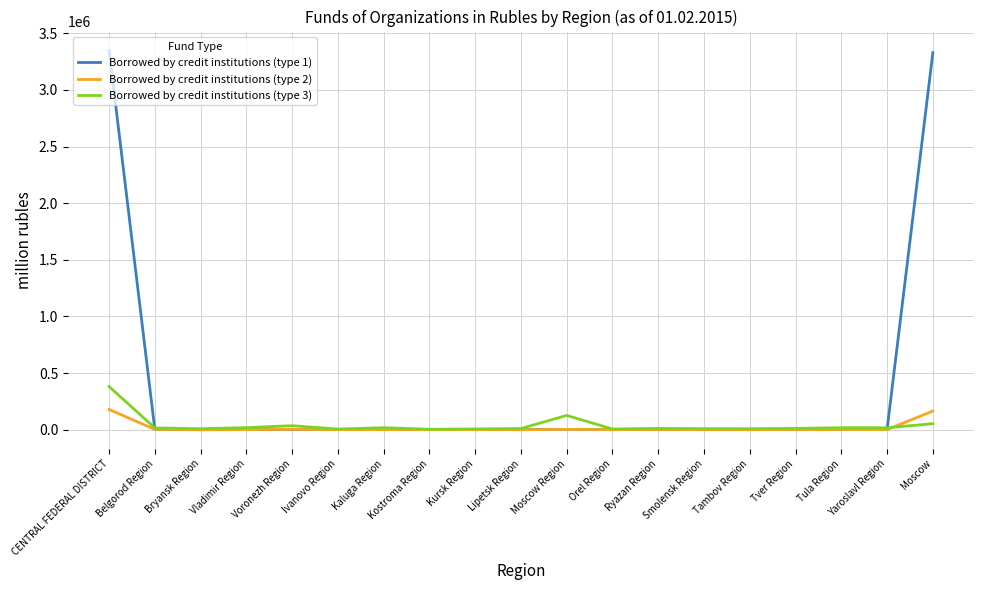

What are all the series names shown in the legend?

Borrowed by credit institutions (type 1), Borrowed by credit institutions (type 2), Borrowed by credit institutions (type 3)